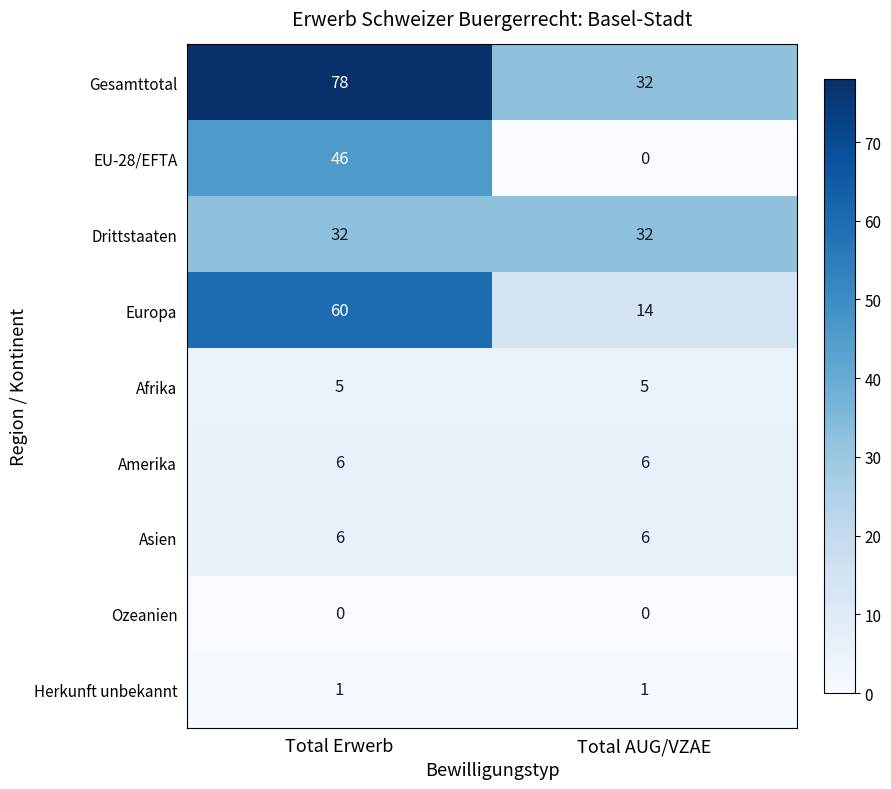

Reading right to left, transcribe all the data shown in this chart.

Gesamttotal: Total AUG/VZAE=32	Total Erwerb=78
EU-28/EFTA: Total AUG/VZAE=0	Total Erwerb=46
Drittstaaten: Total AUG/VZAE=32	Total Erwerb=32
Europa: Total AUG/VZAE=14	Total Erwerb=60
Afrika: Total AUG/VZAE=5	Total Erwerb=5
Amerika: Total AUG/VZAE=6	Total Erwerb=6
Asien: Total AUG/VZAE=6	Total Erwerb=6
Ozeanien: Total AUG/VZAE=0	Total Erwerb=0
Herkunft unbekannt: Total AUG/VZAE=1	Total Erwerb=1